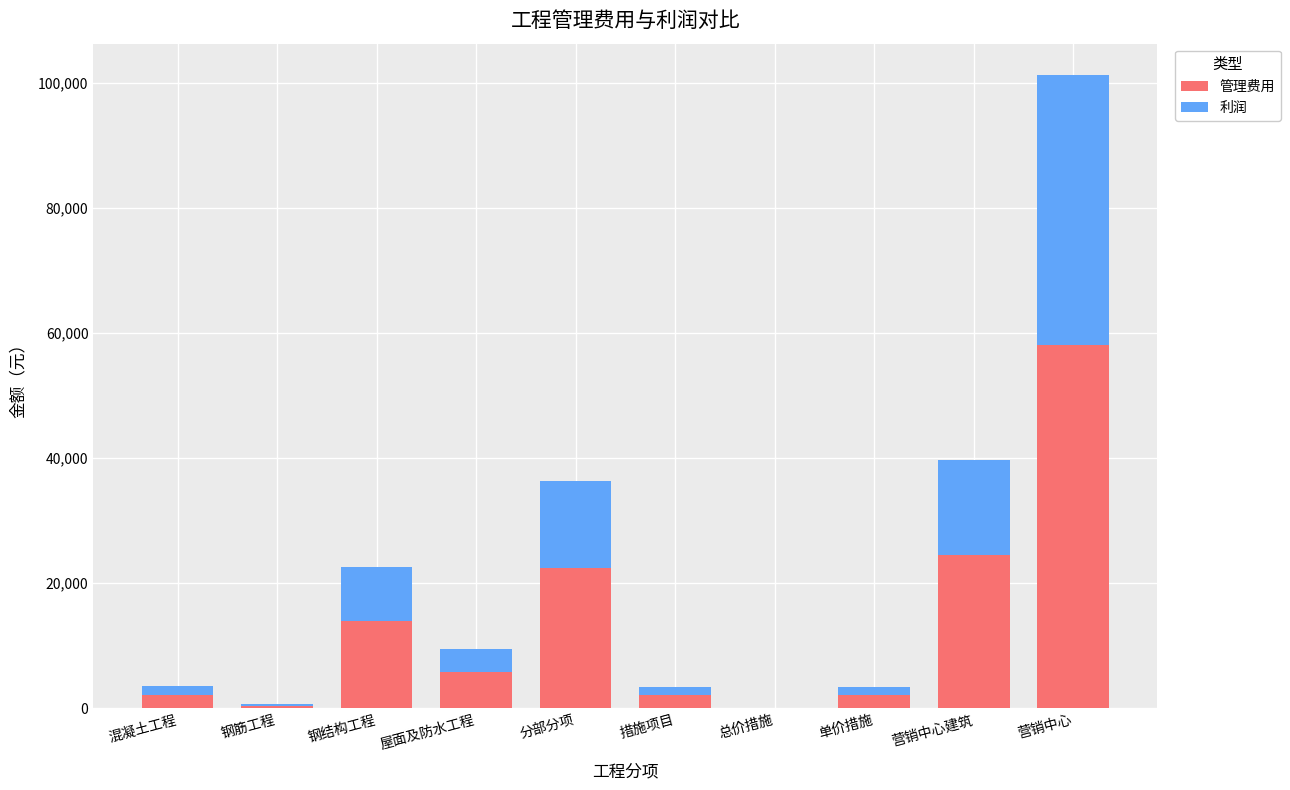

Read the 管理费用 value at 营销中心建筑.

24454.7